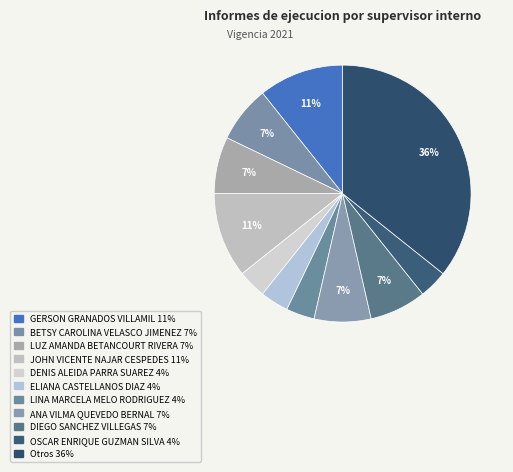

How many slices are in this pie chart?

11